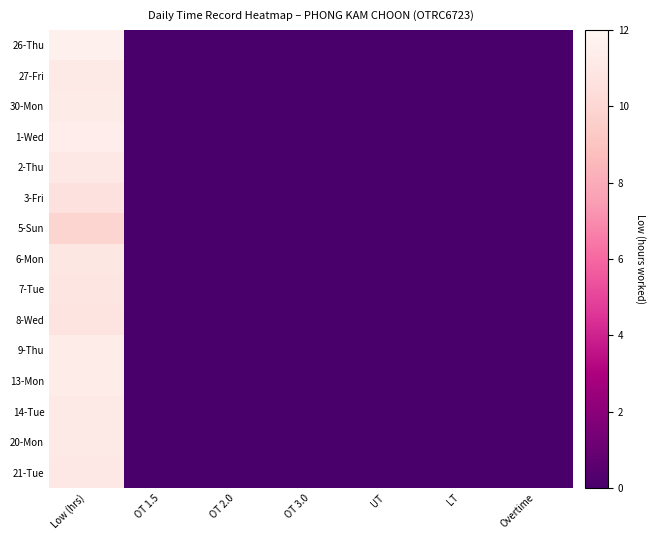

At which category does the chart reach its minimum across all series?

OT 1.5